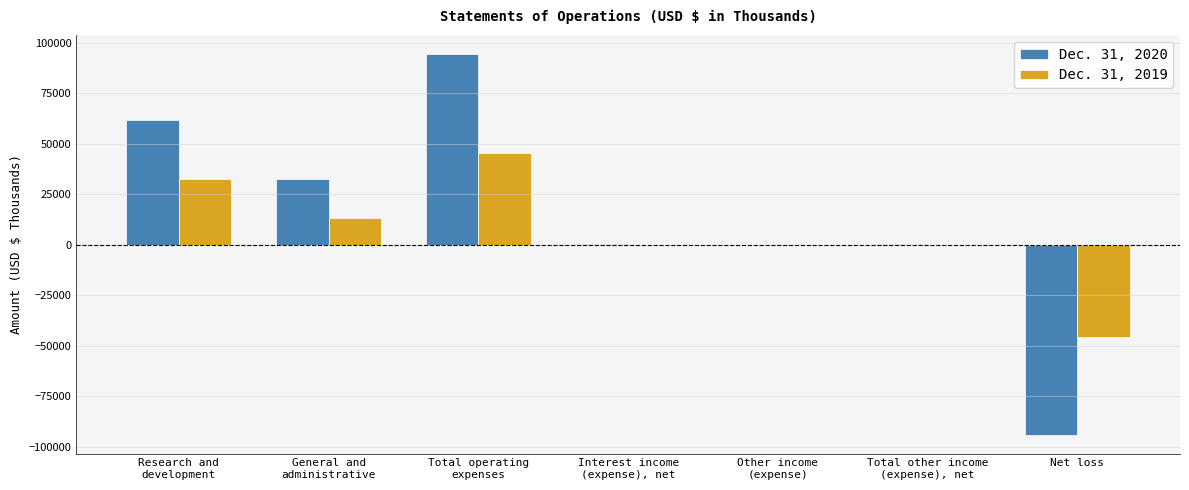

What is the total value across all series at Net loss?

-139474